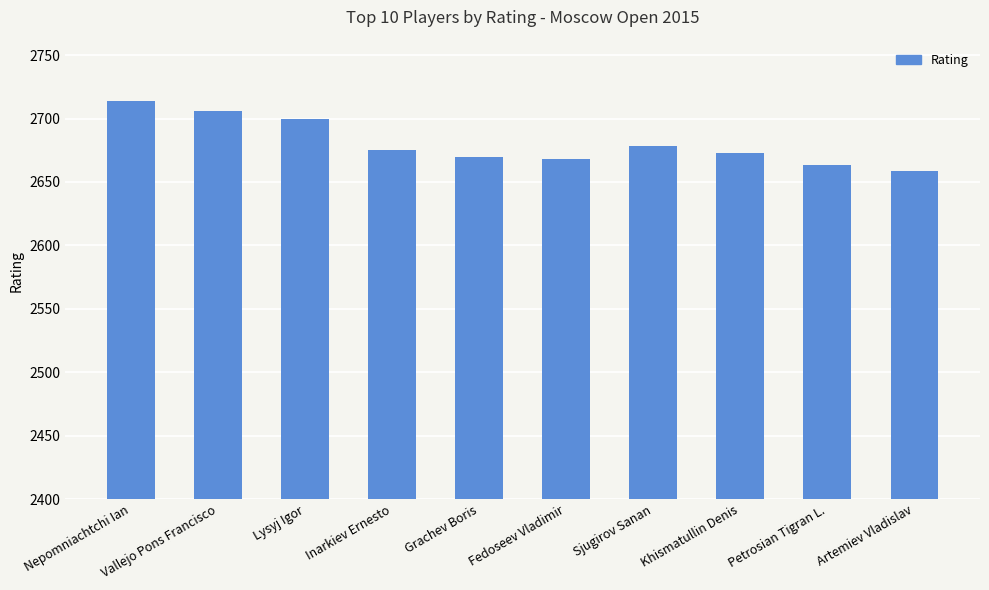

What is the label of the 8th bar from the left?

Khismatullin Denis